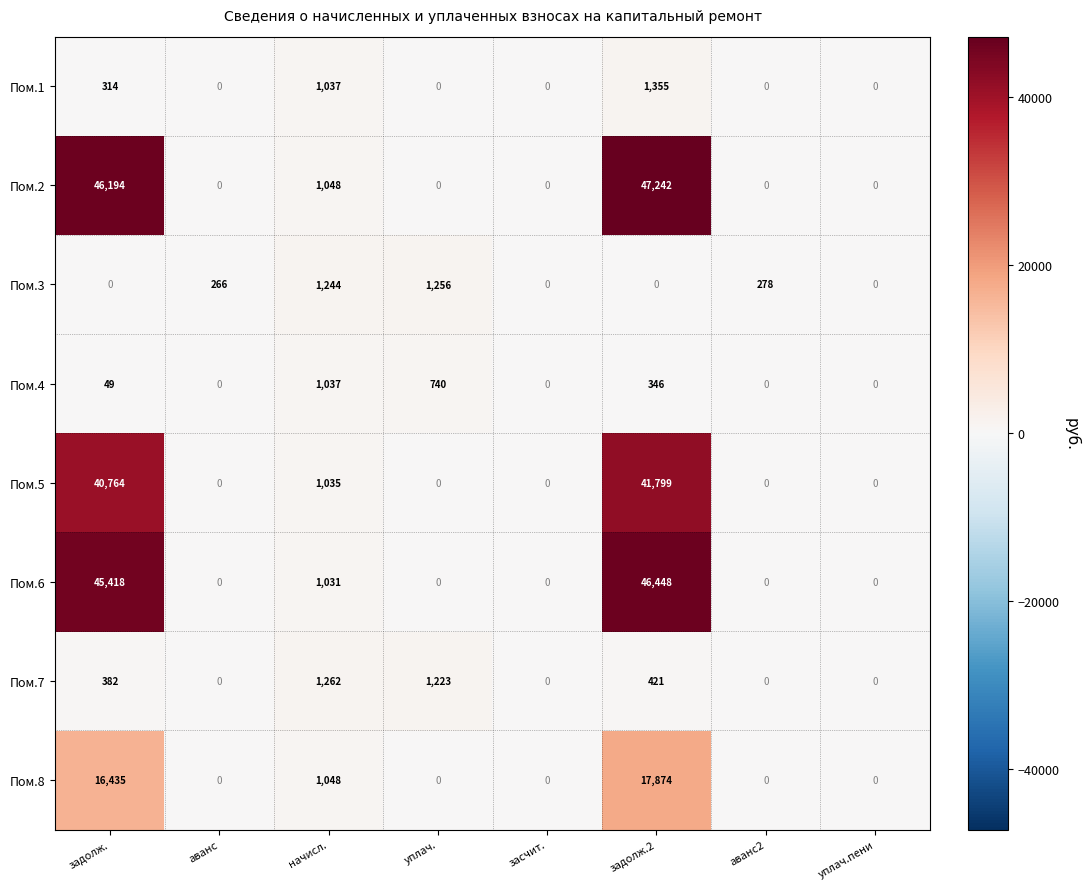

Where is Пом.5 nearest to the value 20899?

начисл.